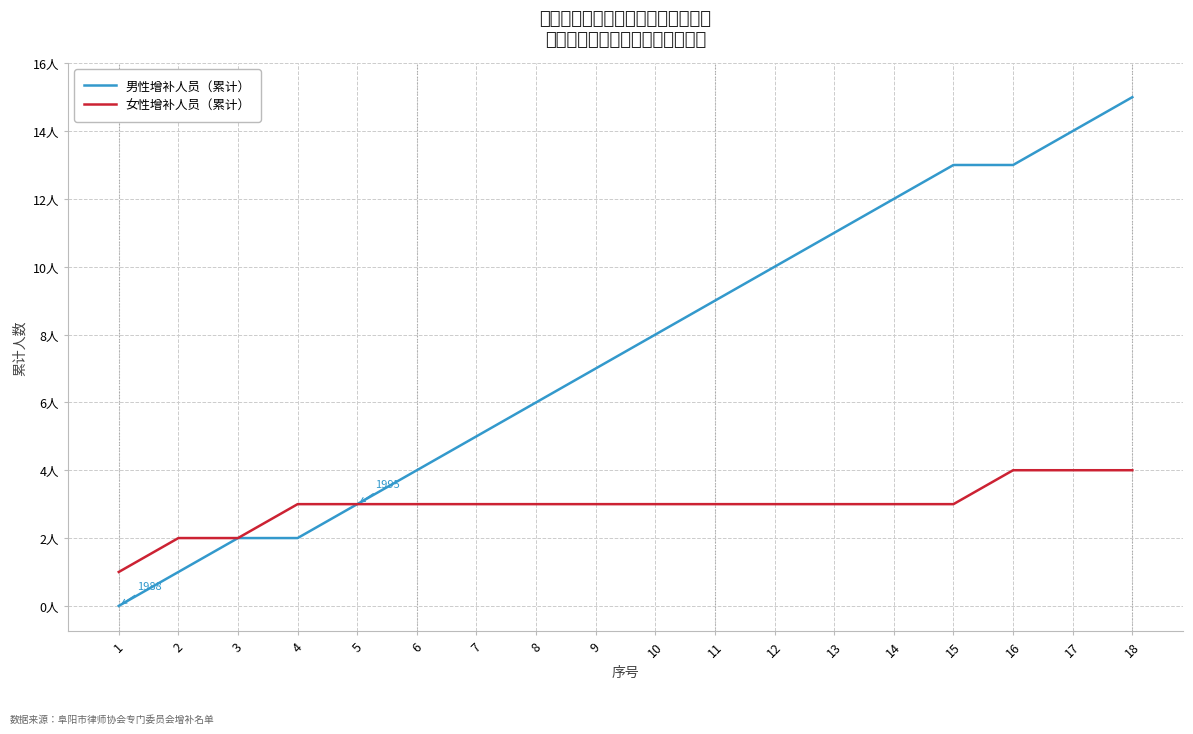

What are all the series names shown in the legend?

男性增补人员（累计）, 女性增补人员（累计）